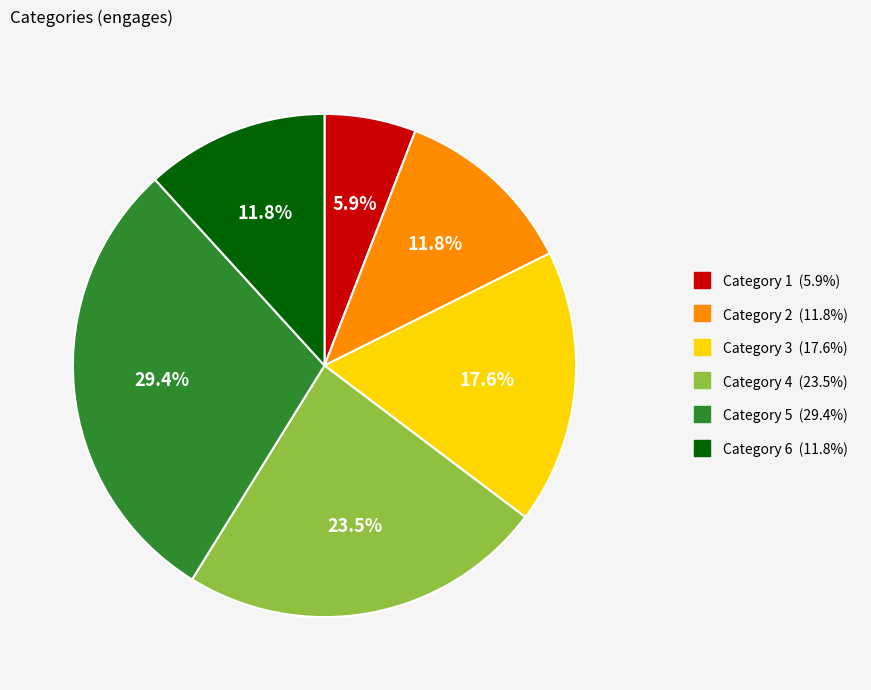

Is there a majority slice in this chart?

No